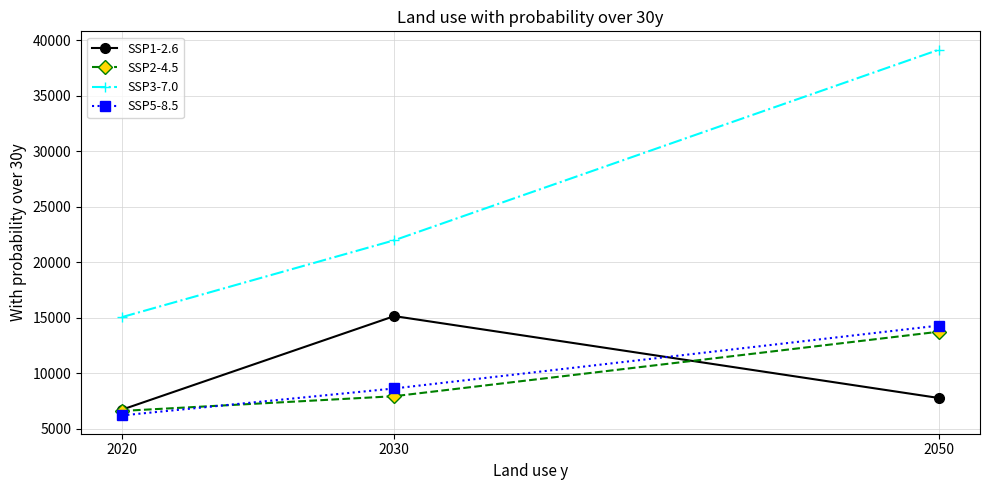

What is the sum of all SSP1-2.6 values?

29650.2